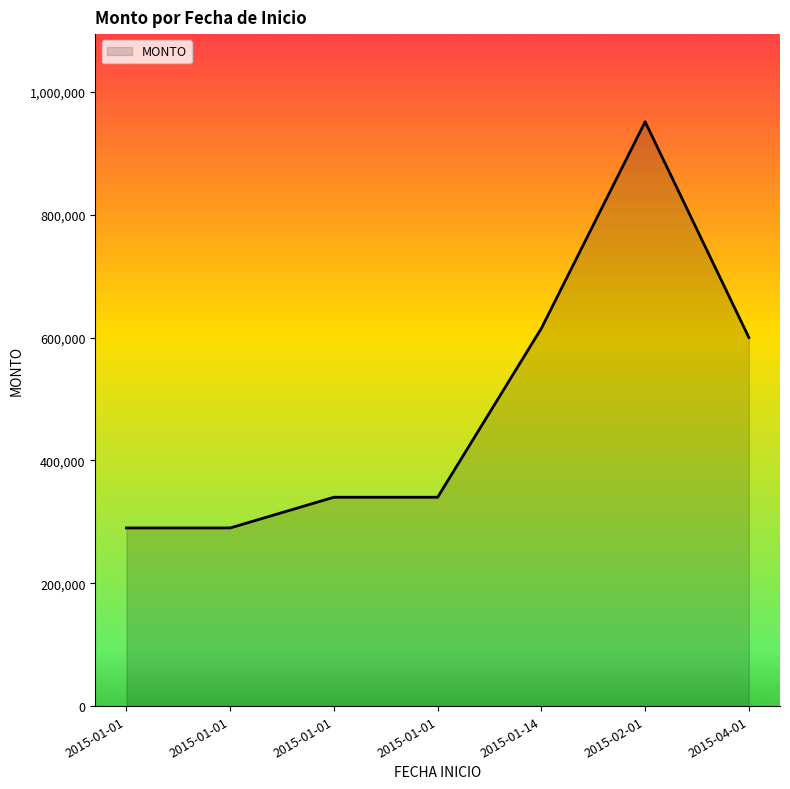

Does the chart have visible grid lines?

No